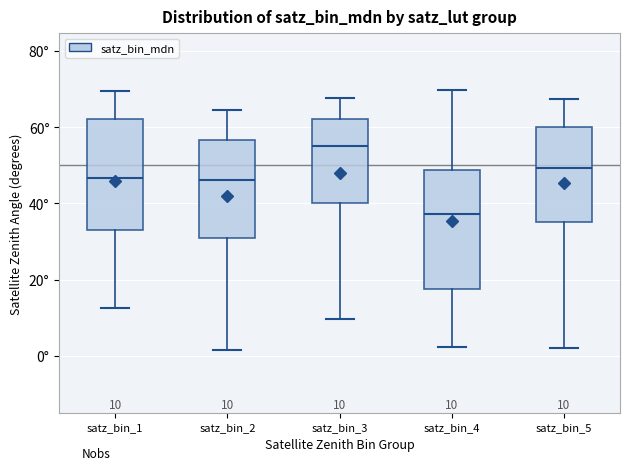

Which box has the highest median line?

satz_bin_3